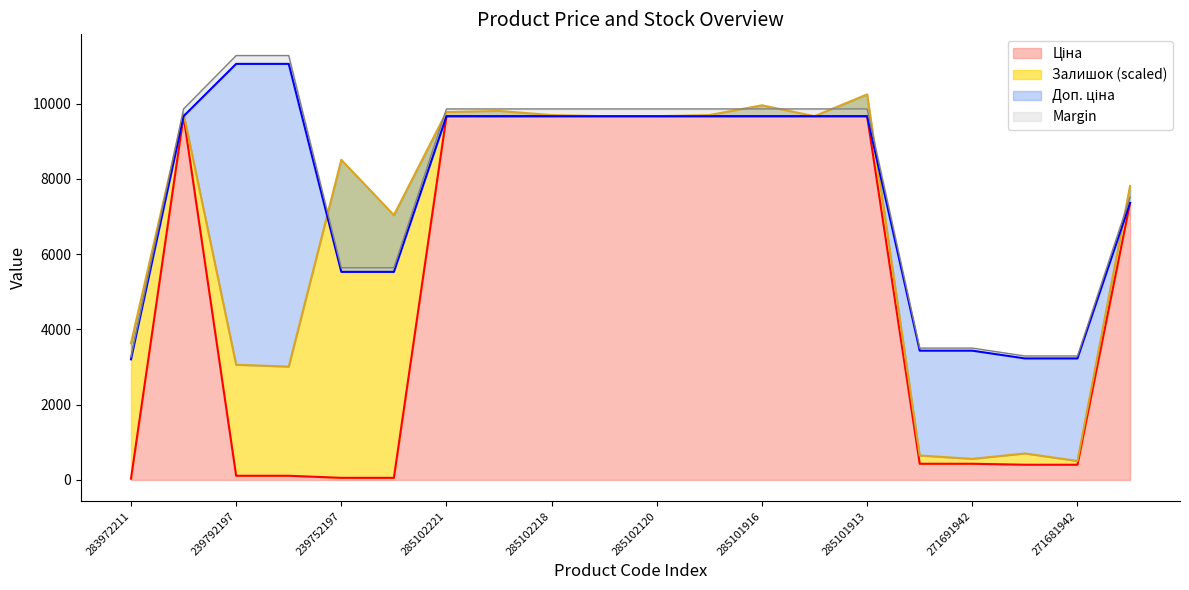

What is the sum of the Ціна values at 285102219 and 271681942?

10068.3